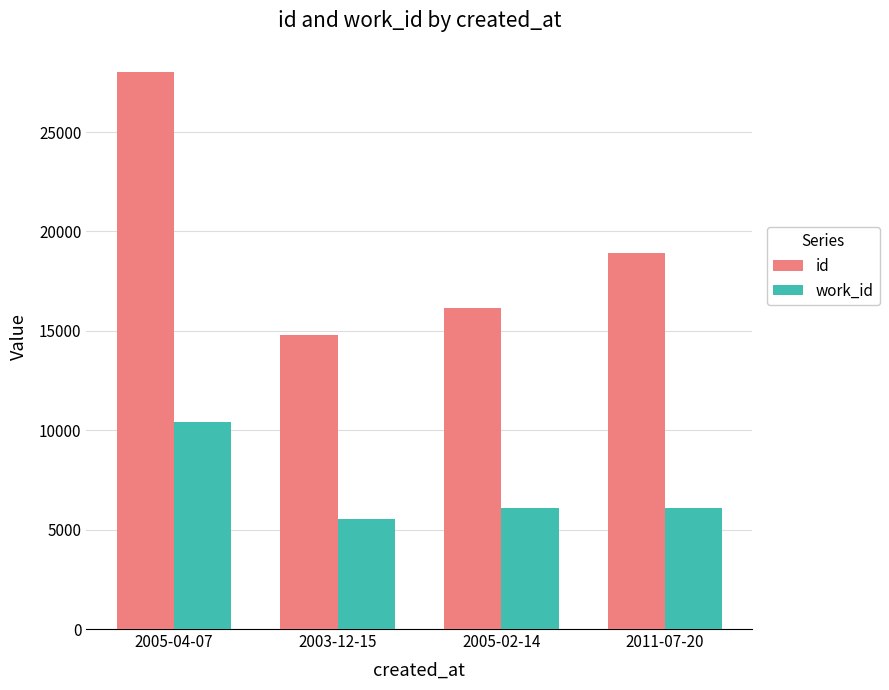

At which label does id first exceed 18931?

2005-04-07